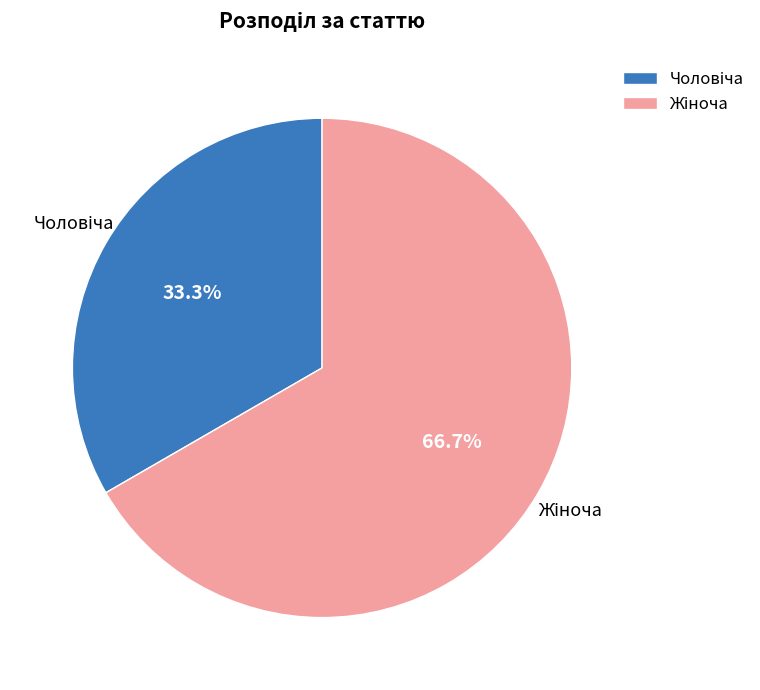

Is there any slice that represents more than half of the pie?

Yes